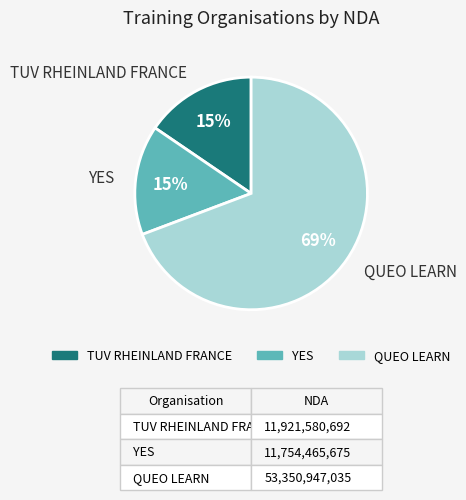

To the nearest percent, what is the average slice percentage?

33%